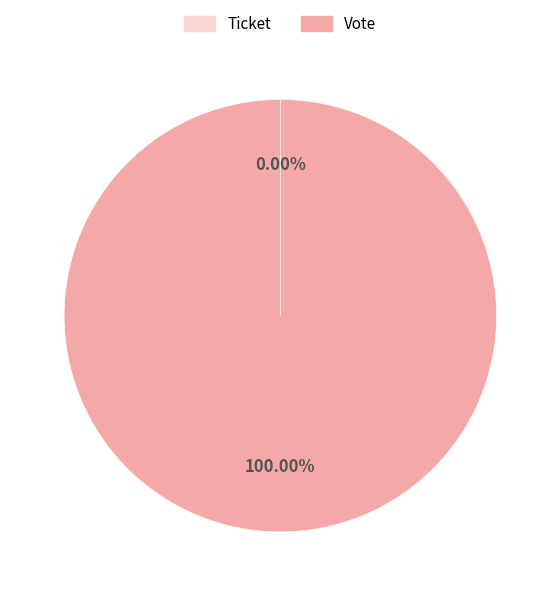

Combined, do Ticket and Vote account for over 50%?

Yes